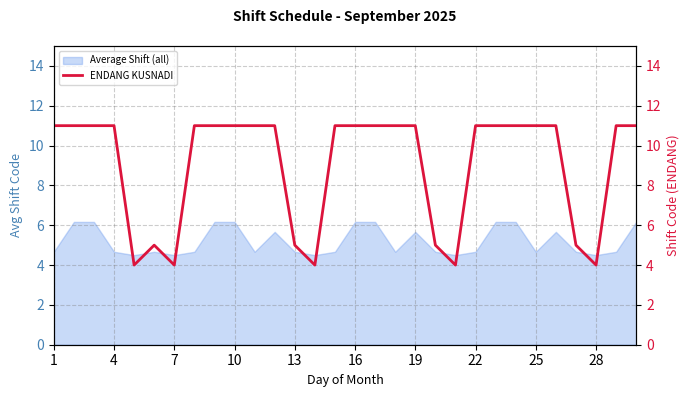

Is it true that Average Shift (all) equals 6.7 at 28?

False